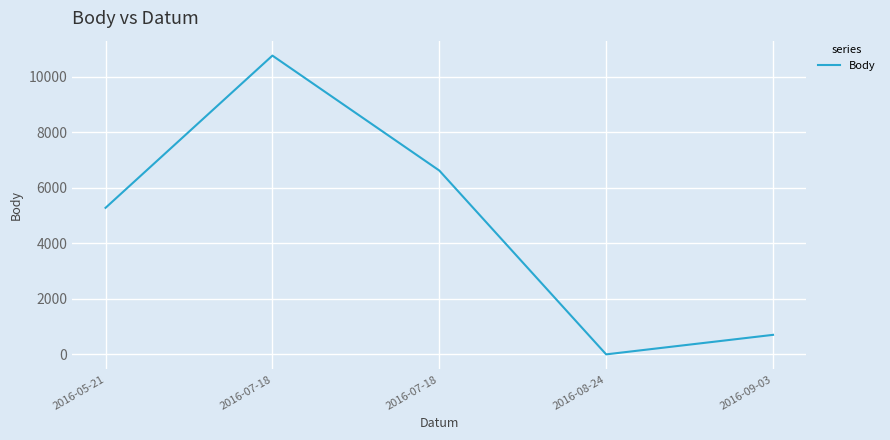

What is the label of the 4th point from the right?

2016-07-18